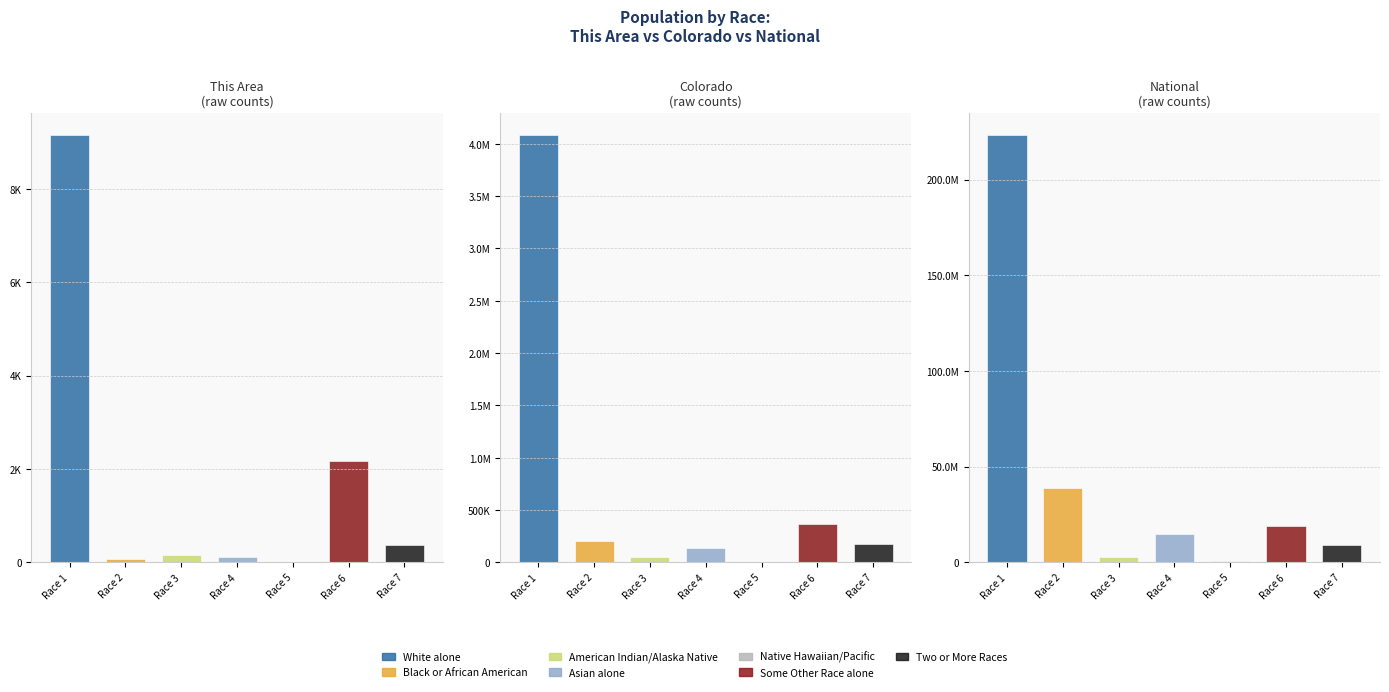

Between Black or African American alone and White alone, which is larger?

White alone